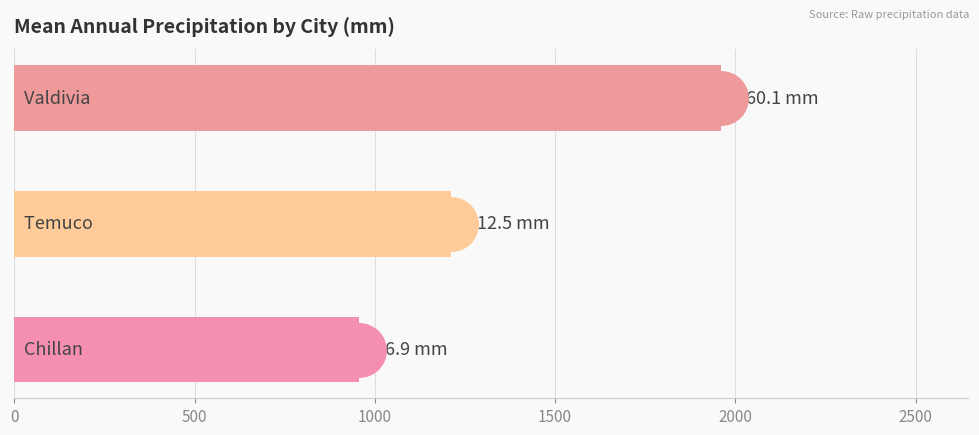

What are all the series names shown in the legend?

Chillan, Temuco, Valdivia